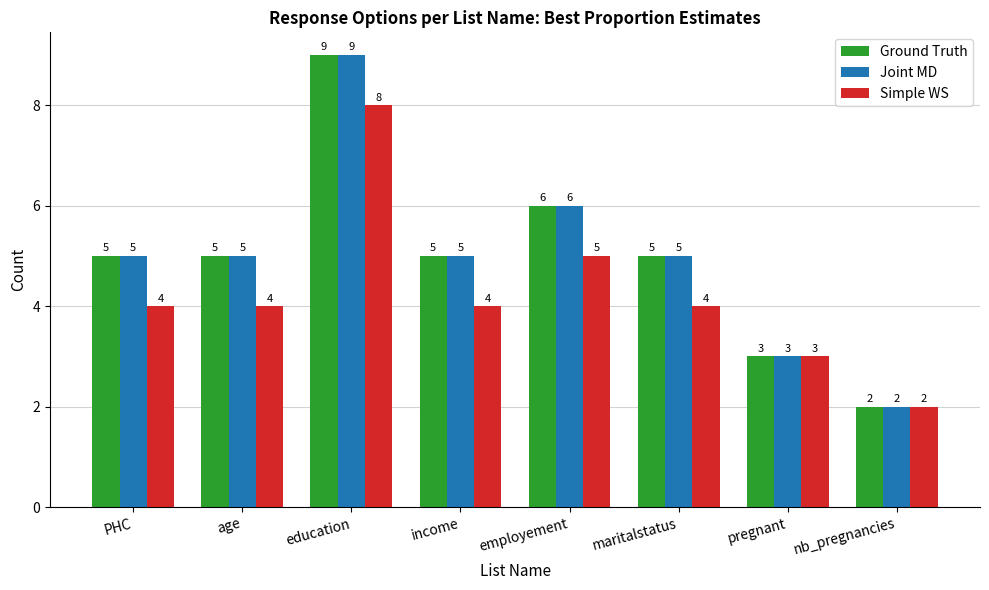

At which category is the sum across all series the highest?

education